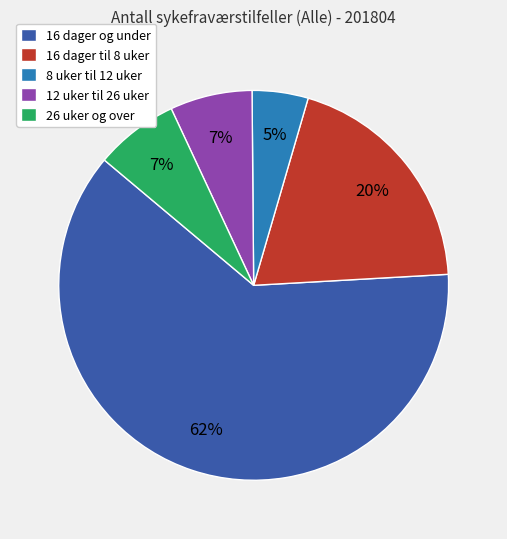

To the nearest percent, what is the difference between the 16 dager til 8 uker and 26 uker og over slice percentages?

13%